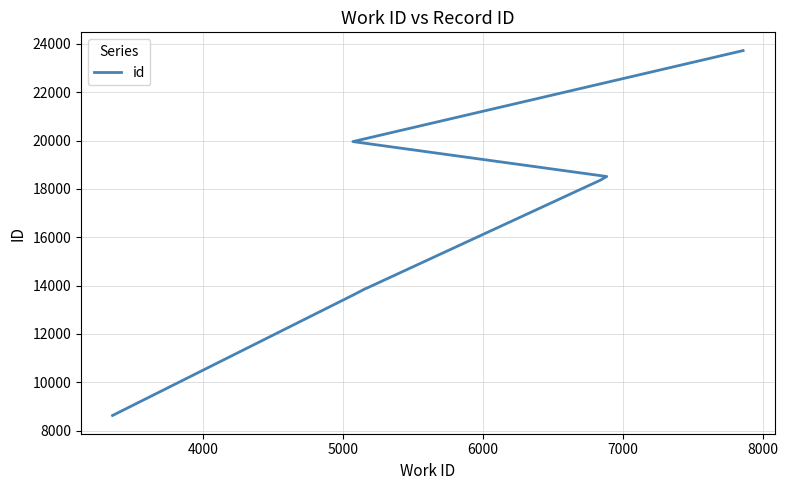

Reading left to right, list all the values displayed in this chart.

8627	13625	13879	13883	13884	13889	18360	18514	19958	23723